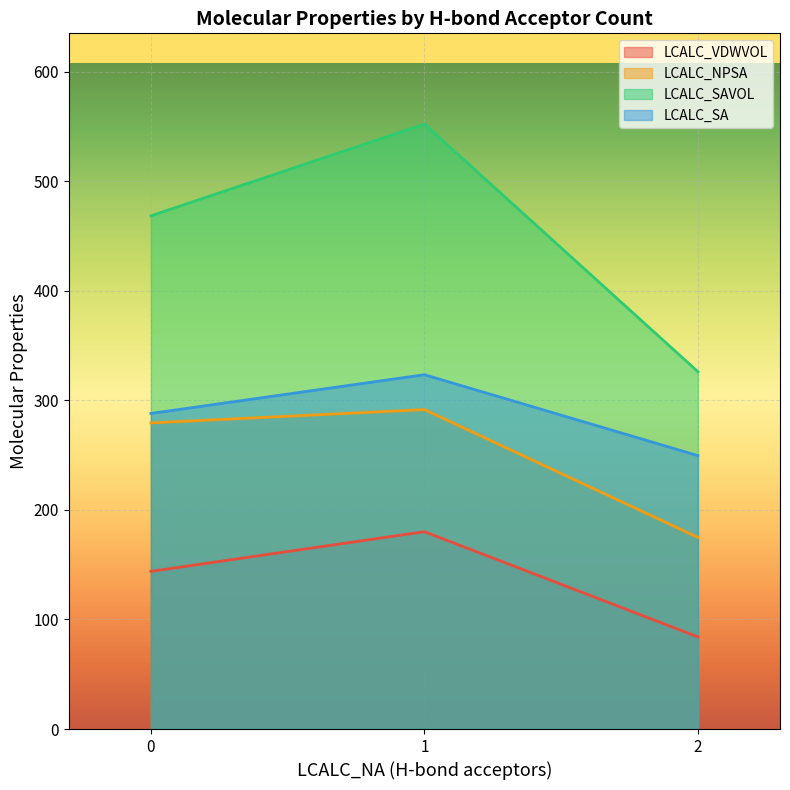

The value of LCALC_NPSA at 1 is 458.4. True or false?

False